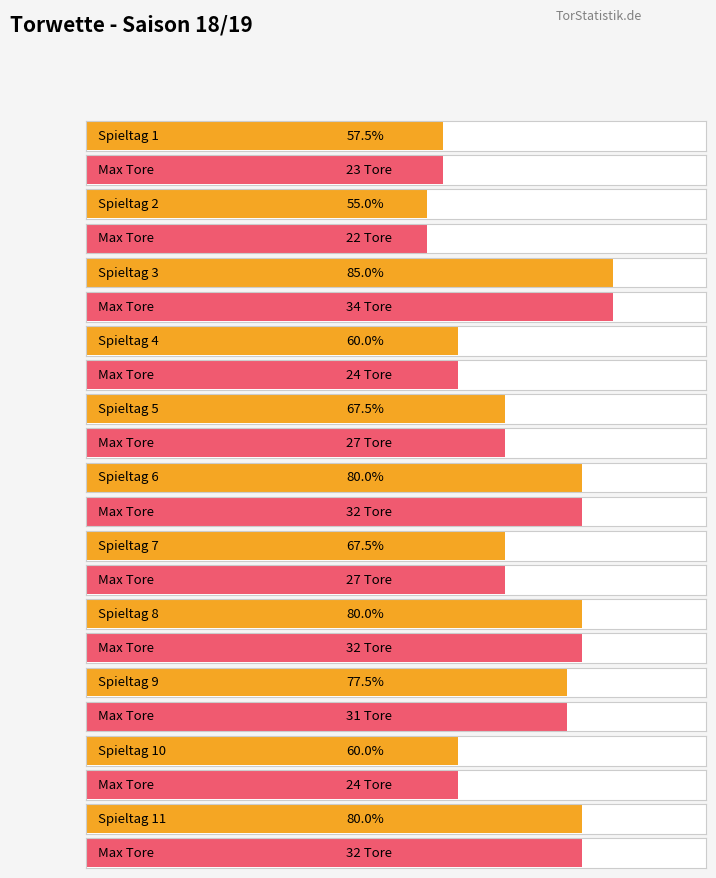

List the series in order of their overall mean, highest first.

Tore, Spieltag